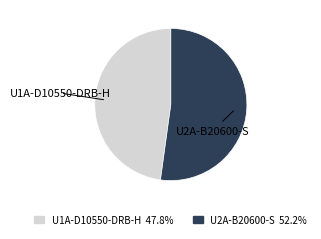

Which category has the smallest portion of the pie?

U1A-D10550-DRB-H